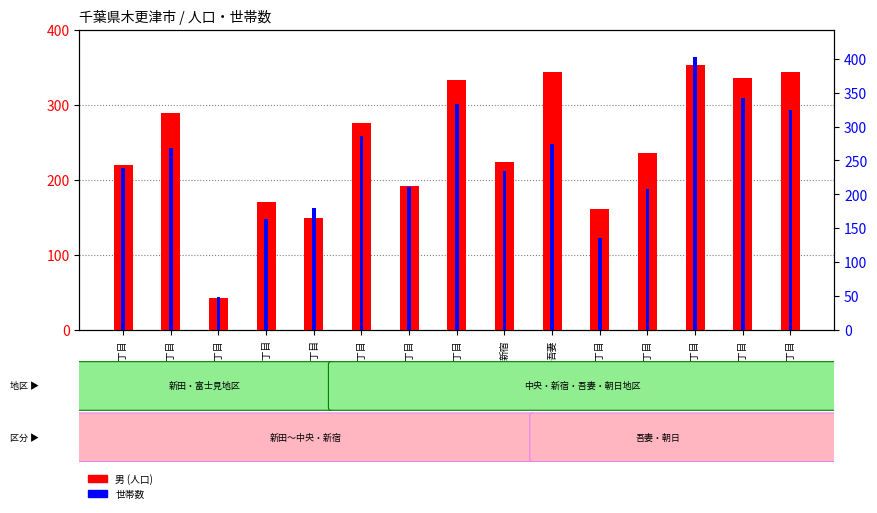

What is the label of the 10th bar from the right?

中央1丁目